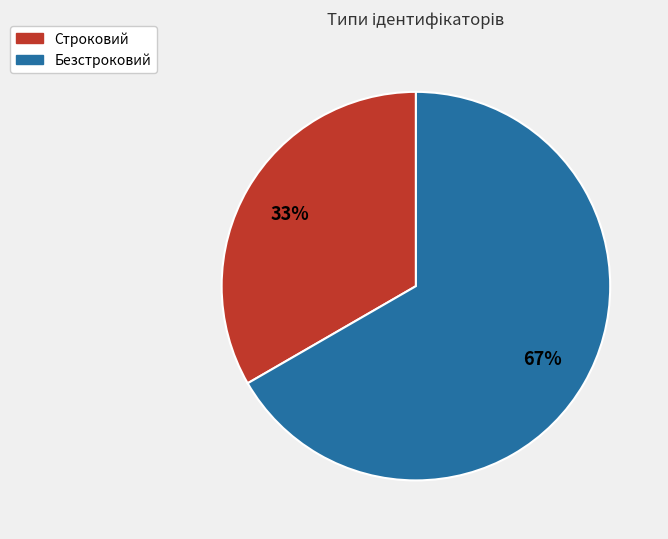

To the nearest percent, what is the combined percentage of Строковий and Безстроковий?

100%